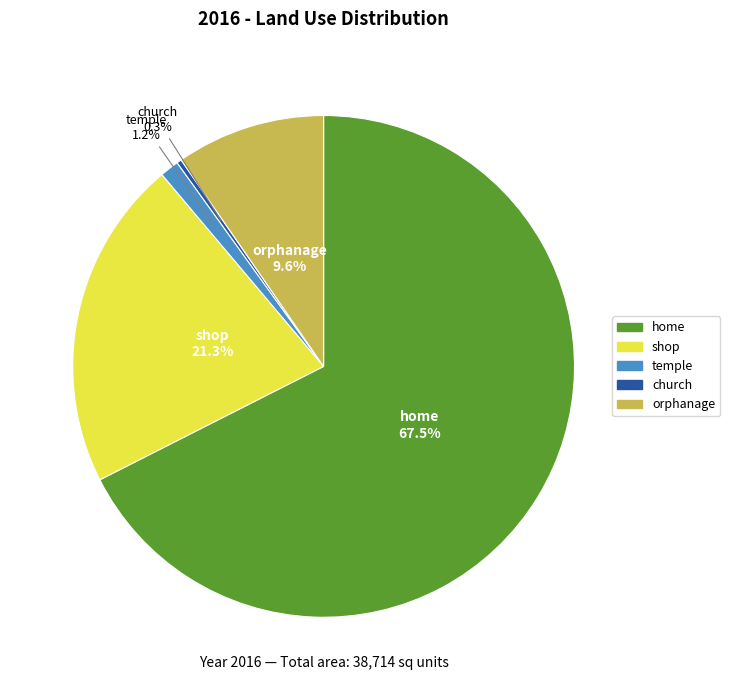

Does any single category account for the majority?

Yes